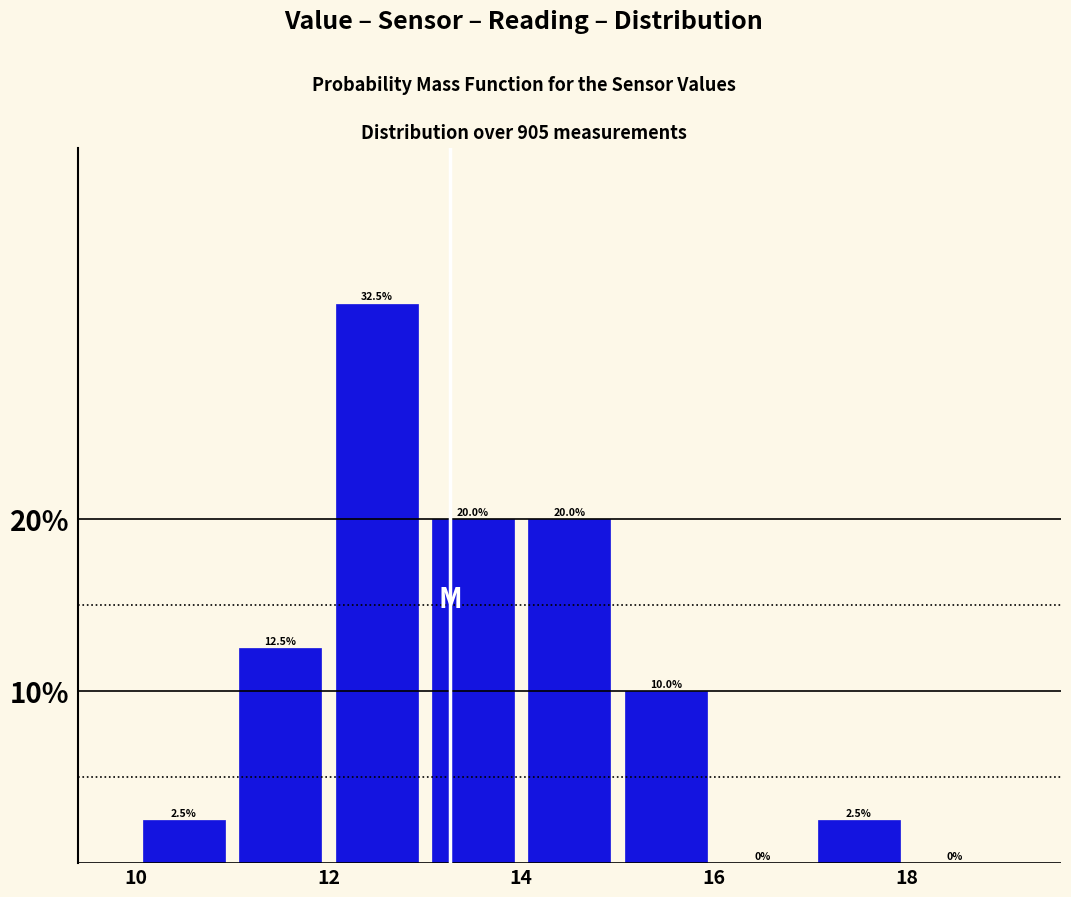

What is the height of the bar covering 10 to 11 on the x-axis?

2.5